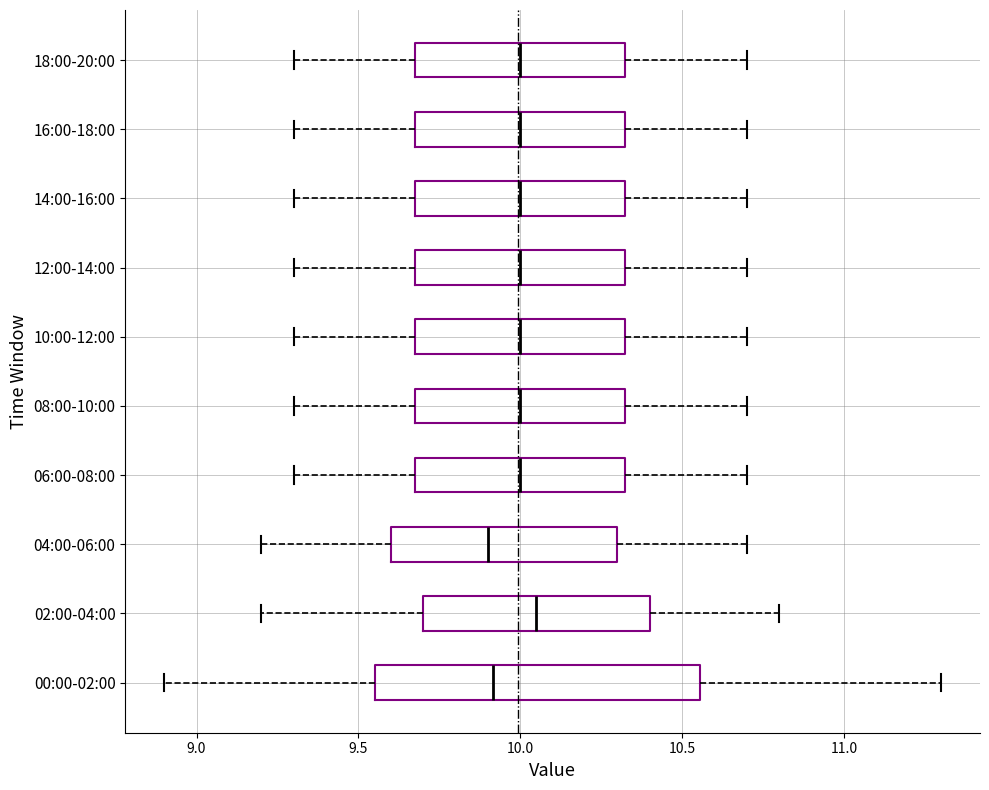

Reading bottom to top, transcribe this box plot: for each box, give where its median line is, the range the box spans, and where its two whiskers end, as read against the x-axis. The values are not printed on the chart, so give them approximately, as read against the axis.

00:00-02:00: median 9.90, box 9.55 to 10.55, whiskers 8.90 to 11.30
02:00-04:00: median 10.05, box 9.70 to 10.40, whiskers 9.20 to 10.80
04:00-06:00: median 9.90, box 9.60 to 10.30, whiskers 9.20 to 10.70
06:00-08:00: median 10.00, box 9.70 to 10.35, whiskers 9.30 to 10.70
08:00-10:00: median 10.00, box 9.70 to 10.35, whiskers 9.30 to 10.70
10:00-12:00: median 10.00, box 9.70 to 10.35, whiskers 9.30 to 10.70
12:00-14:00: median 10.00, box 9.70 to 10.35, whiskers 9.30 to 10.70
14:00-16:00: median 10.00, box 9.70 to 10.35, whiskers 9.30 to 10.70
16:00-18:00: median 10.00, box 9.70 to 10.35, whiskers 9.30 to 10.70
18:00-20:00: median 10.00, box 9.70 to 10.35, whiskers 9.30 to 10.70